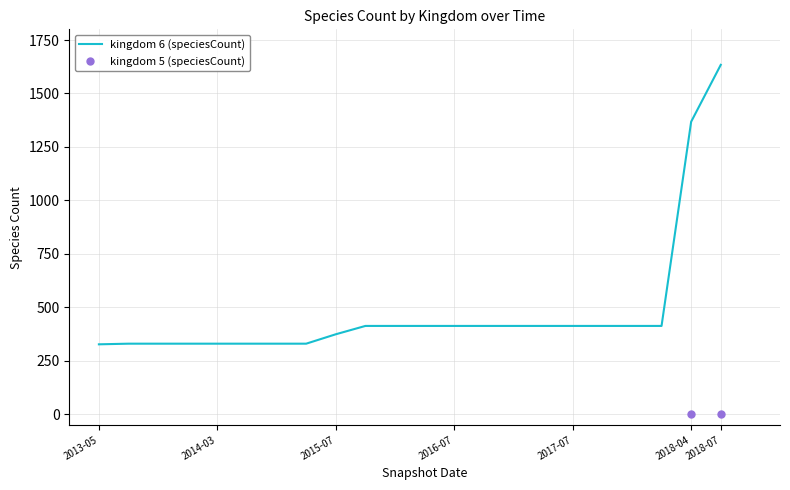

What is the maximum value for kingdom 6 (speciesCount)?

1634